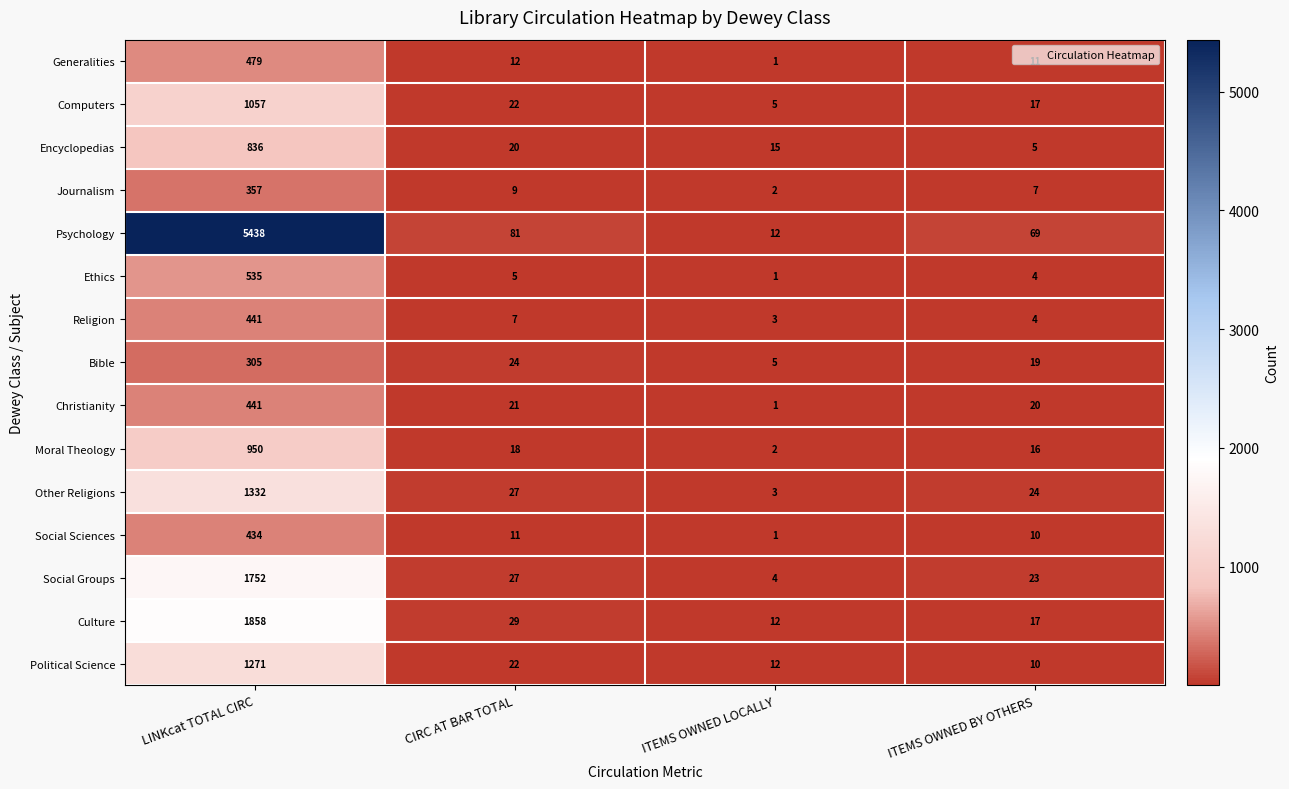

Where does the Journalism series first go above 9?

LINKcat TOTAL CIRC